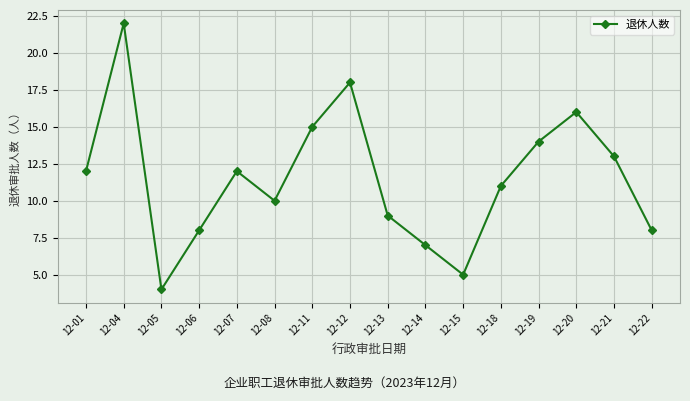

At which category does the chart reach its minimum across all series?

12-05